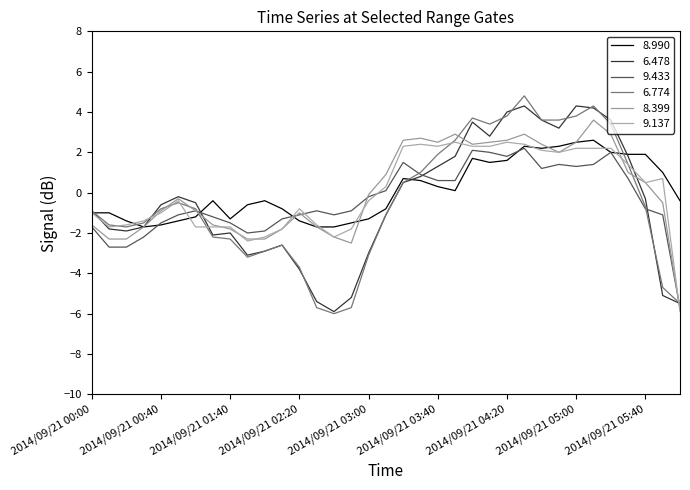

What is the highest value of the 8.399 series?

3.6